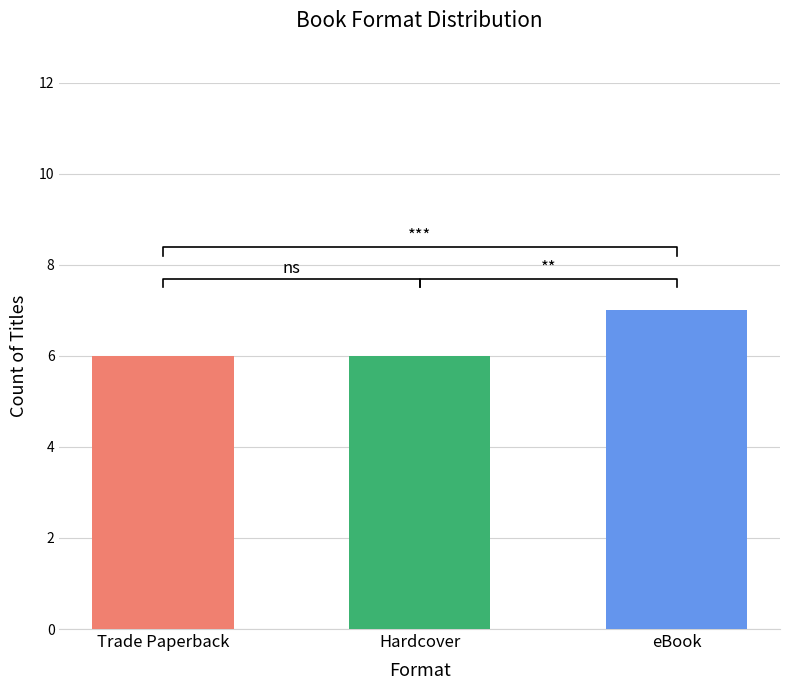

Does the chart contain stacked bars?

No